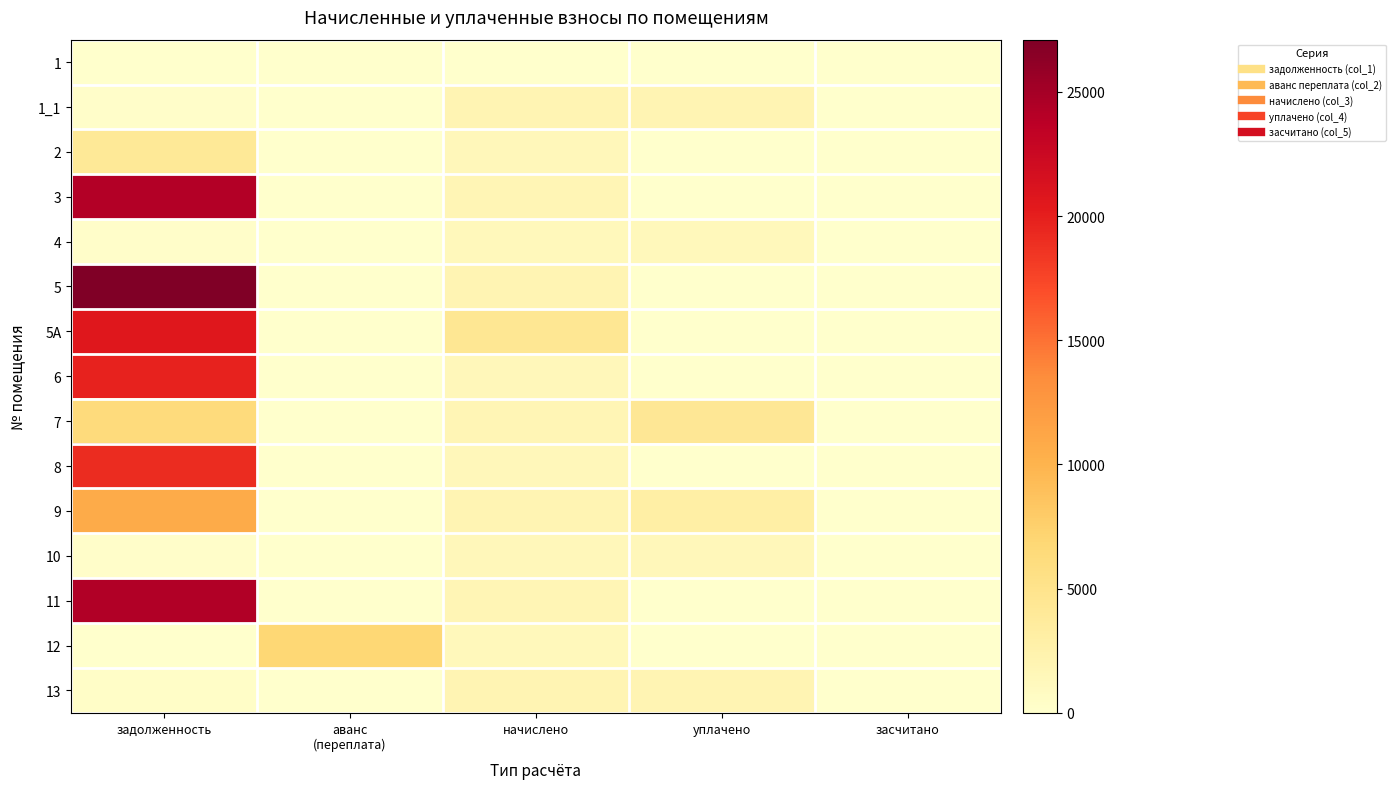

Reading left to right, extract all data points from this chart.

1: задолженность=0.0	аванс
(переплата)=0.0	начислено=0.0	уплачено=0.0	засчитано=0.0
1_1: задолженность=245.6	аванс
(переплата)=0.0	начислено=1983.4	уплачено=1983.4	засчитано=0.0
2: задолженность=4088.8	аванс
(переплата)=0.0	начислено=1444.7	уплачено=0.0	засчитано=0.0
3: задолженность=24206.7	аванс
(переплата)=0.0	начислено=1766.9	уплачено=0.0	засчитано=0.0
4: задолженность=226.5	аванс
(переплата)=0.0	начислено=1359.2	уплачено=1359.2	засчитано=0.0
5: задолженность=27103.3	аванс
(переплата)=0.0	начислено=1978.4	уплачено=0.0	засчитано=0.0
5А: задолженность=20549.5	аванс
(переплата)=0.0	начислено=4399.7	уплачено=0.0	засчитано=0.0
6: задолженность=19728.7	аванс
(переплата)=0.0	начислено=1464.9	уплачено=0.0	засчитано=0.0
7: задолженность=6294.7	аванс
(переплата)=0.0	начислено=1761.9	уплачено=4261.9	засчитано=0.0
8: задолженность=19103.0	аванс
(переплата)=0.0	начислено=1394.4	уплачено=0.0	засчитано=0.0
9: задолженность=10748.2	аванс
(переплата)=0.0	начислено=1993.4	уплачено=3000.0	засчитано=0.0
10: задолженность=240.8	аванс
(переплата)=0.0	начислено=1444.7	уплачено=1444.7	засчитано=0.0
11: задолженность=24275.7	аванс
(переплата)=0.0	начислено=1772.0	уплачено=0.0	засчитано=0.0
12: задолженность=0.0	аванс
(переплата)=6830.2	начислено=1369.3	уплачено=0.0	засчитано=0.0
13: задолженность=333.1	аванс
(переплата)=0.0	начислено=1978.4	уплачено=1982.1	засчитано=0.0